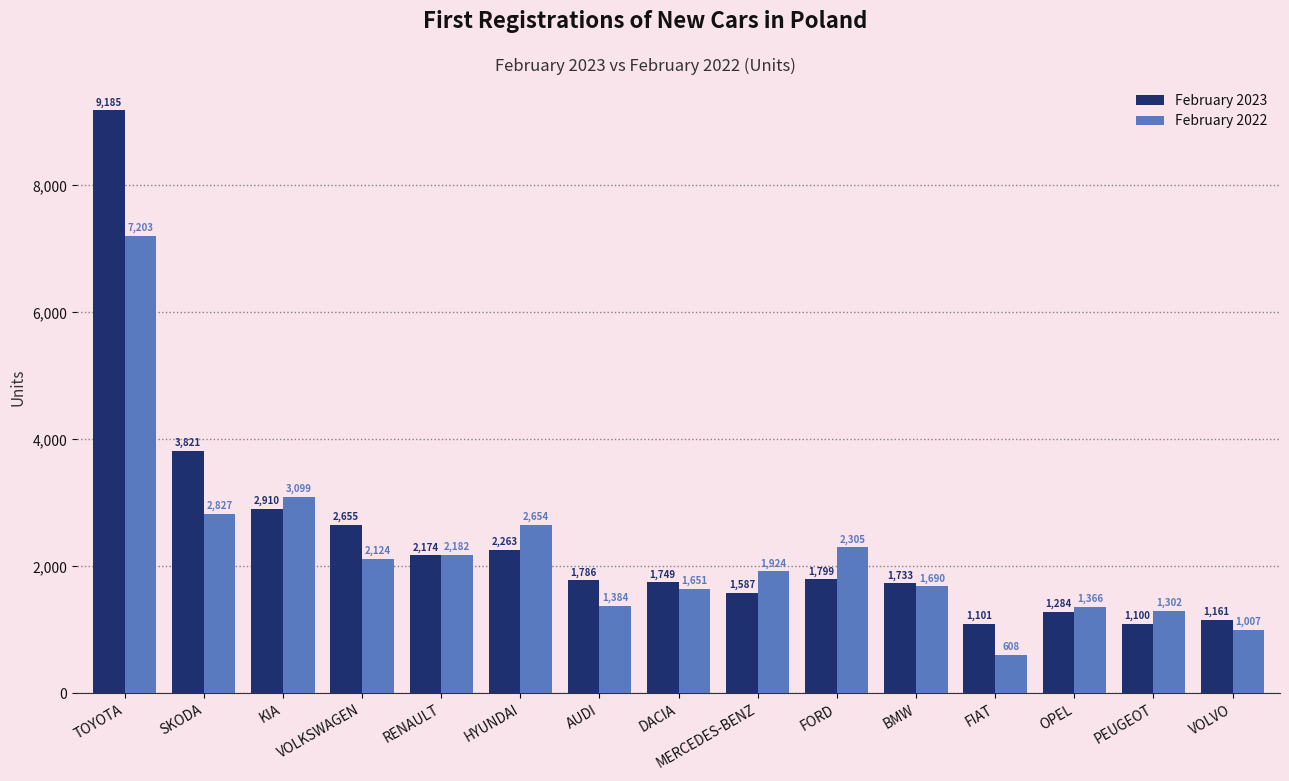

Is the value of February 2023 at VOLVO greater than the value of February 2022 at SKODA?

No